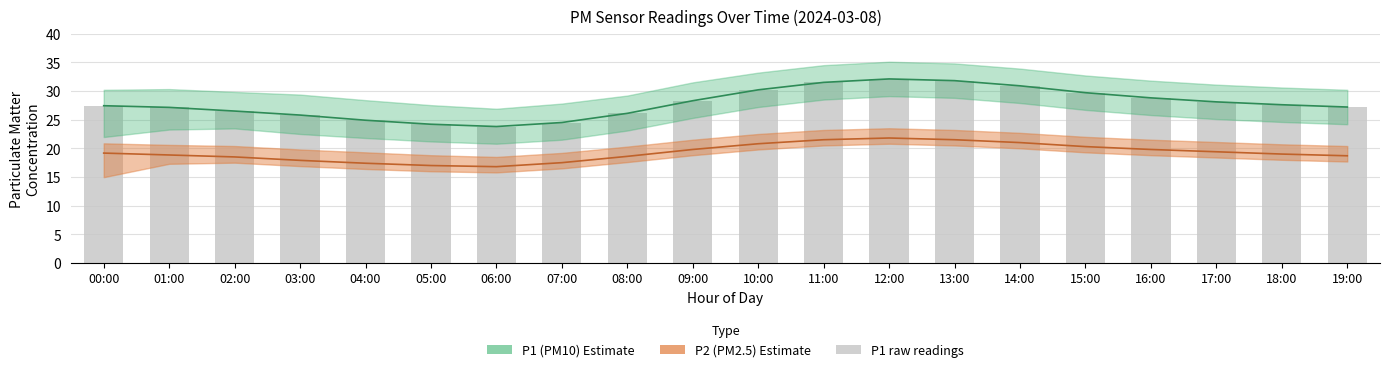

What is the spread (max minus min) of values at 02:00?

8.0